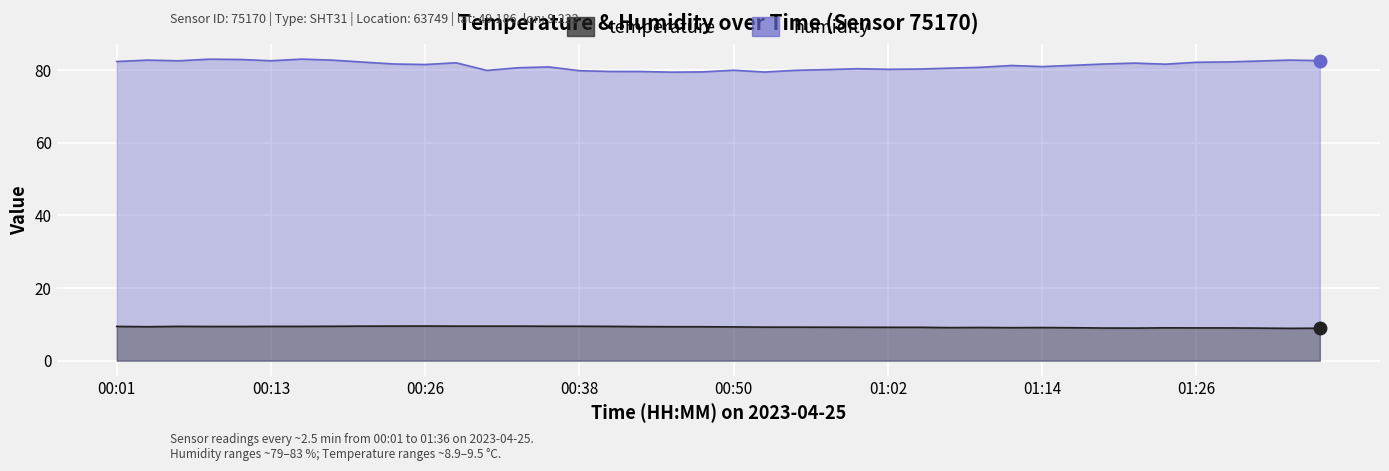

What is the spread (max minus min) of values at 00:01?

72.9